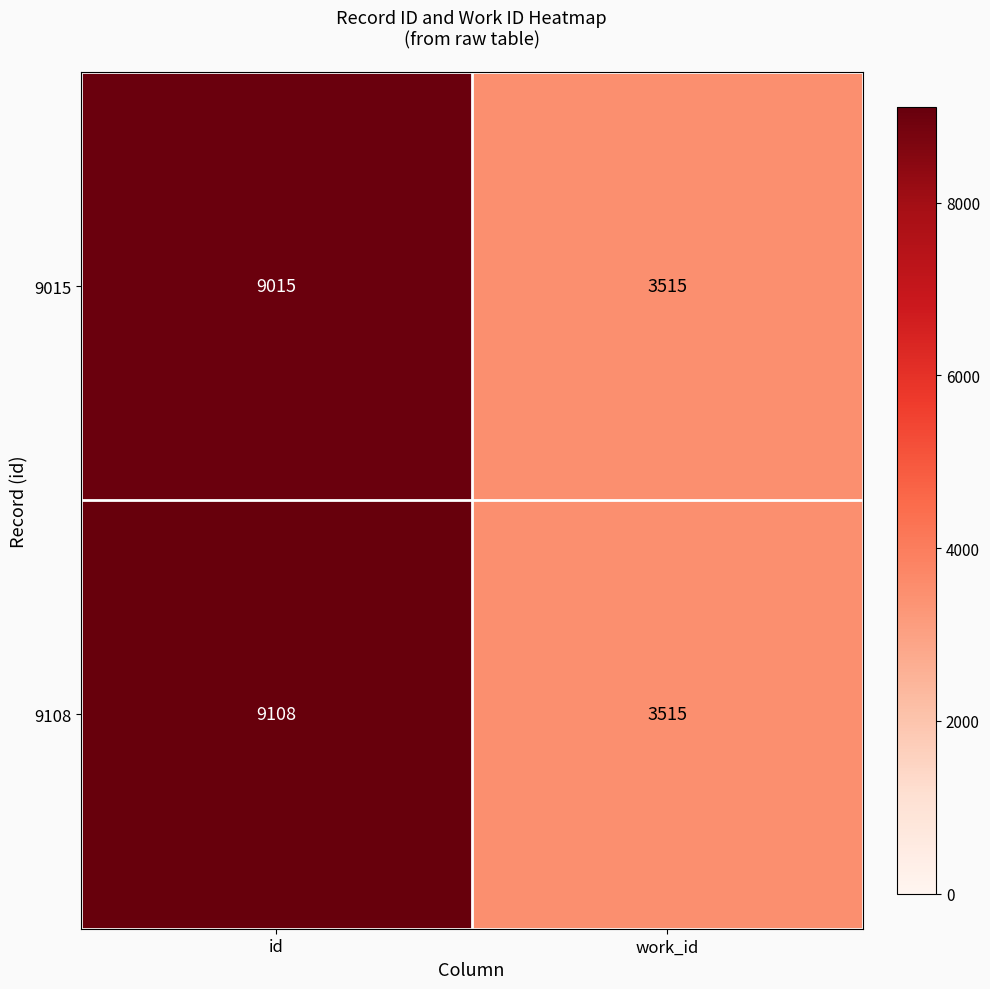

What is the maximum value shown in the chart?

9108